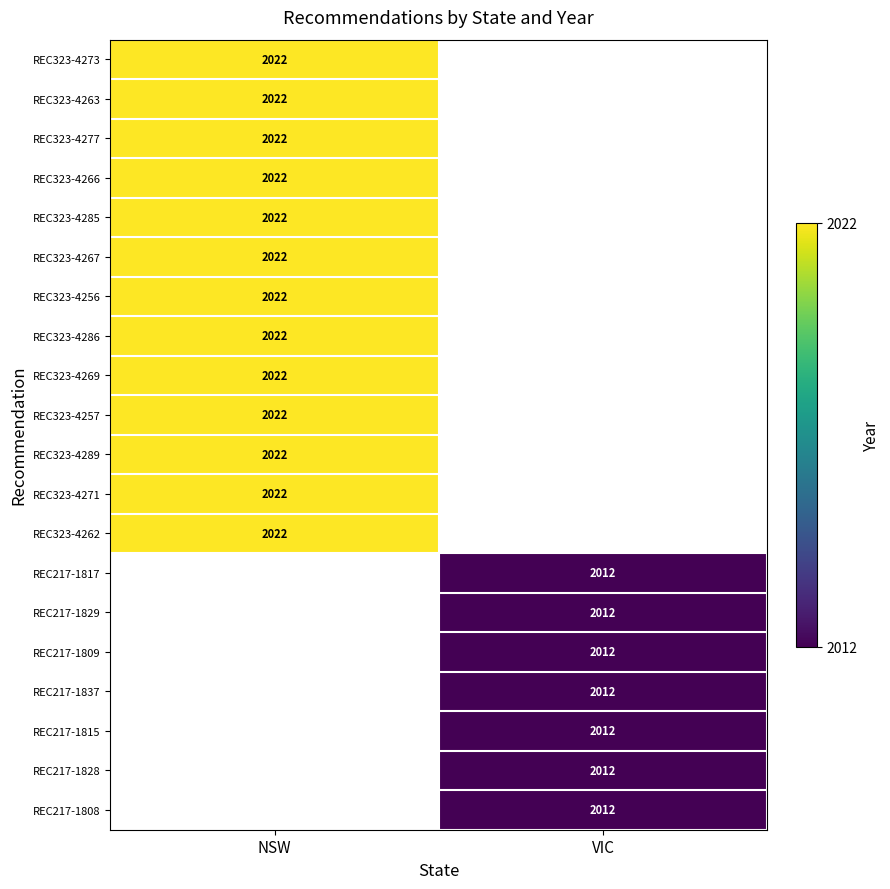

Is the value of REC323-4257 at NSW greater than the value of REC217-1815 at VIC?

Yes